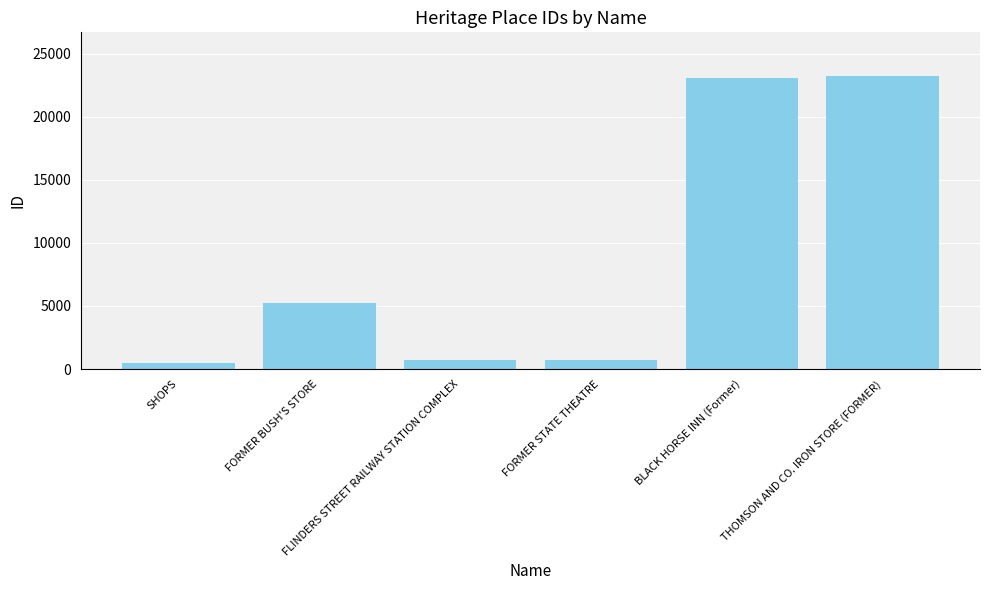

What is the value of the 3rd bar from the left?

752